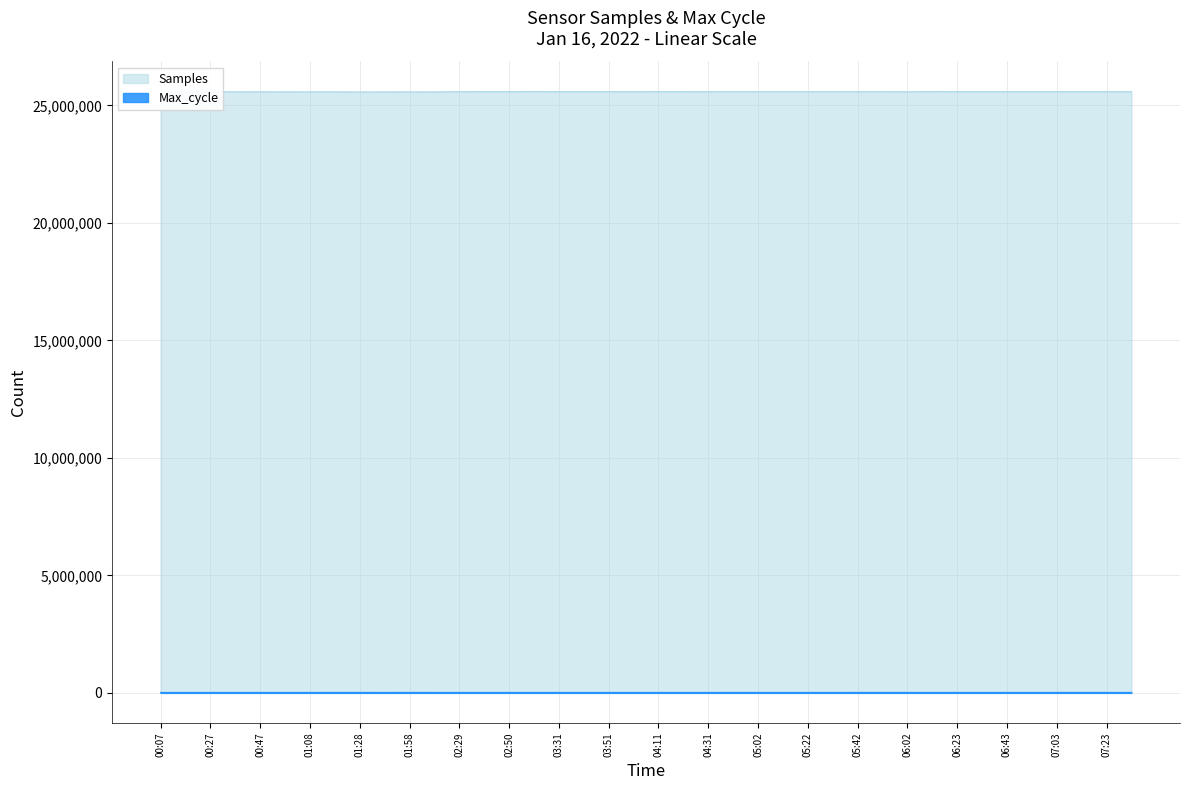

True or false: Max_cycle and Samples cross at least once.

False